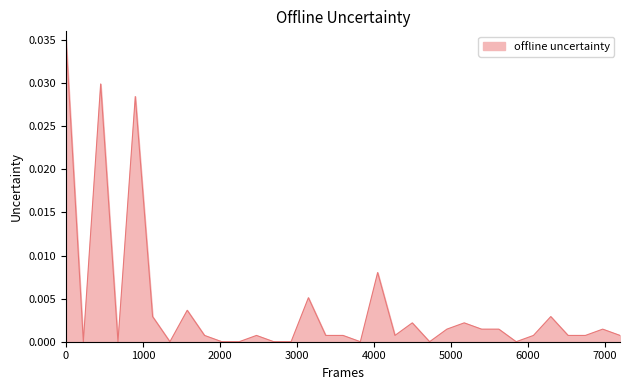

Does the chart display data point markers on the line(s)?

No